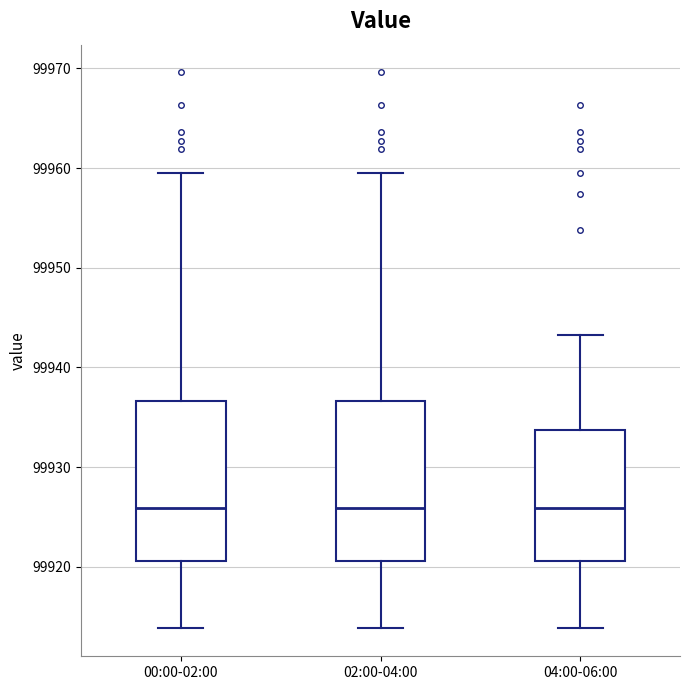

Reading left to right, read every box against the y-axis: the position of its median line, the range the box covers, and the ends of its whiskers. The values are not printed on the chart, so give them approximately, as read against the axis.

00:00-02:00: median 99926, box 99921 to 99937, whiskers 99914 to 99959
02:00-04:00: median 99926, box 99921 to 99937, whiskers 99914 to 99959
04:00-06:00: median 99926, box 99921 to 99934, whiskers 99914 to 99943